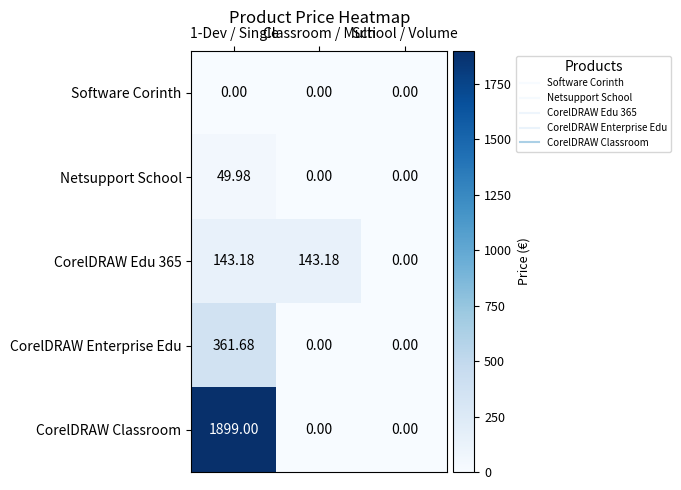

Count the number of data series in this chart.

5